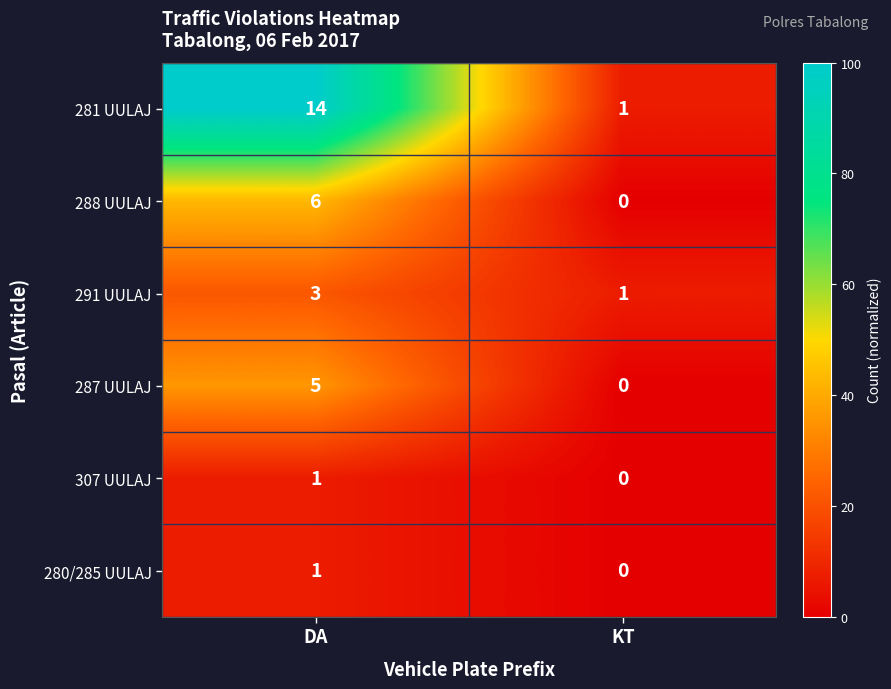

True or false: 291 UULAJ has a value of 1 at KT.

True